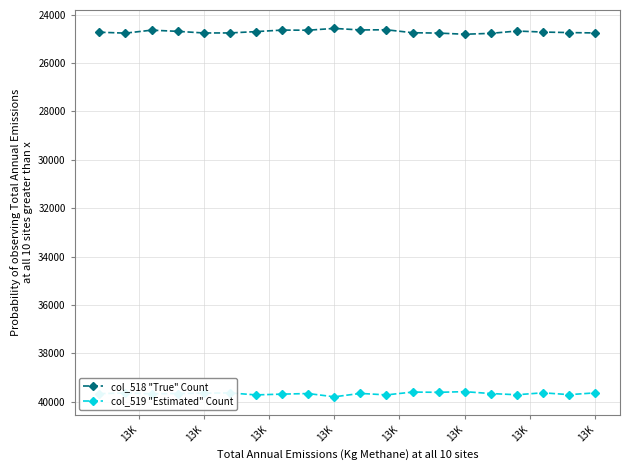

True or false: col_518 "True" Count has more than 2 points higher than both neighbors.

True